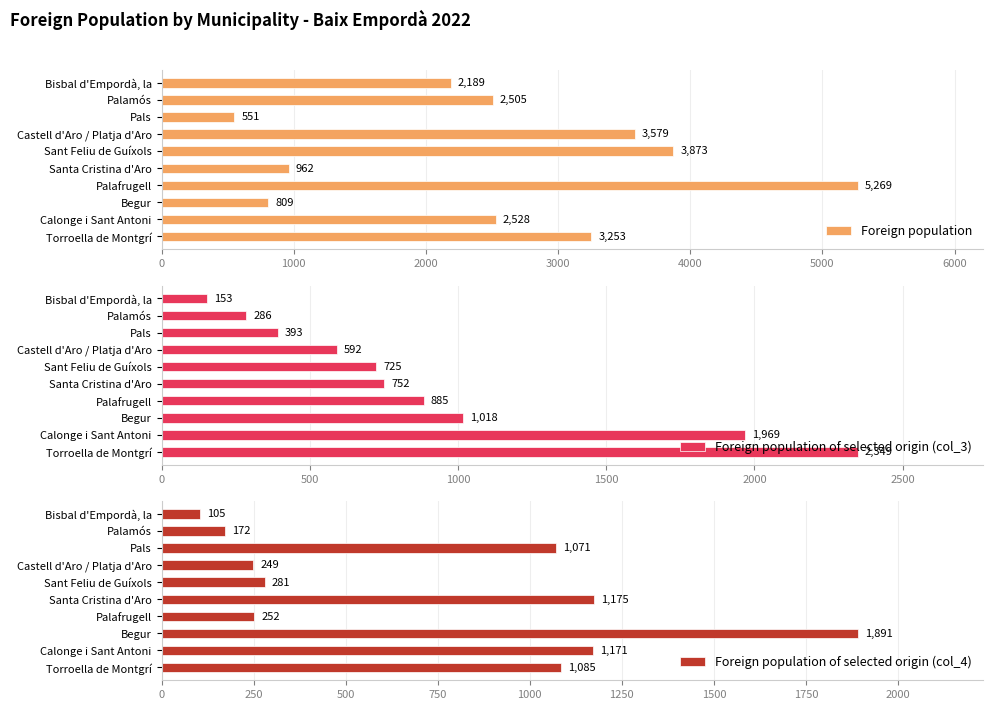

What is the minimum value for Foreign population?

551